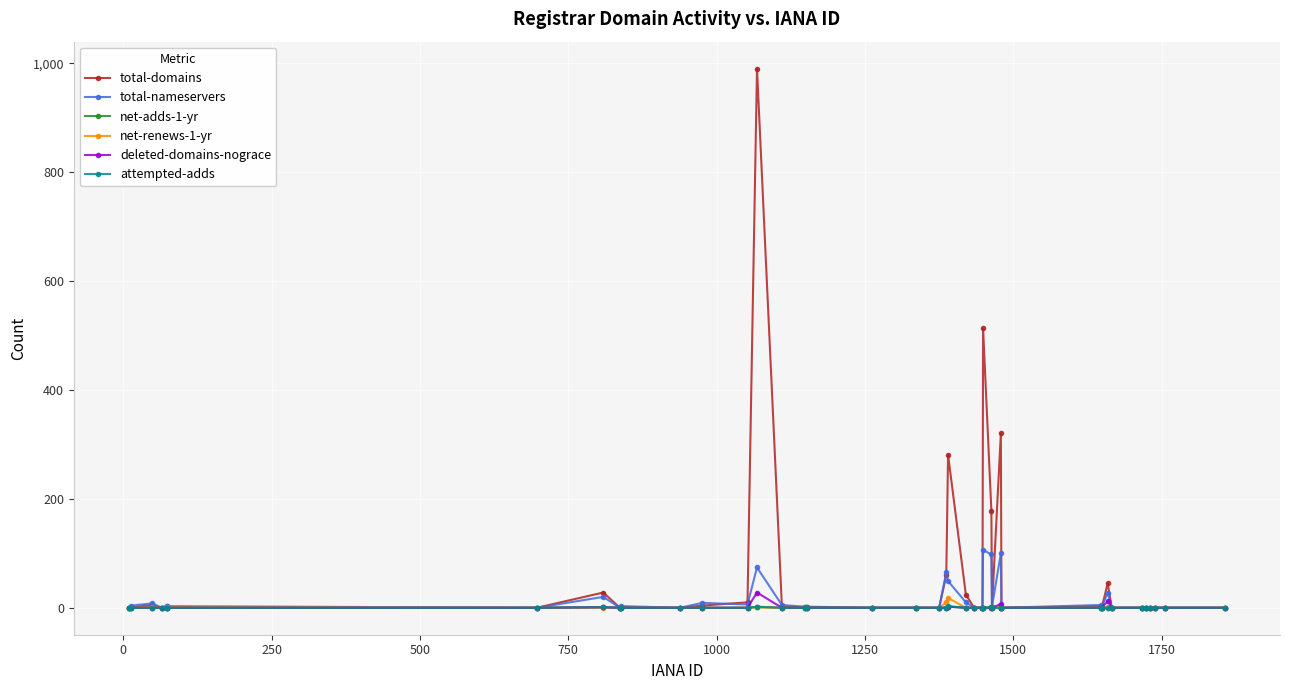

True or false: deleted-domains-nograce has more than 0 points higher than both neighbors.

True